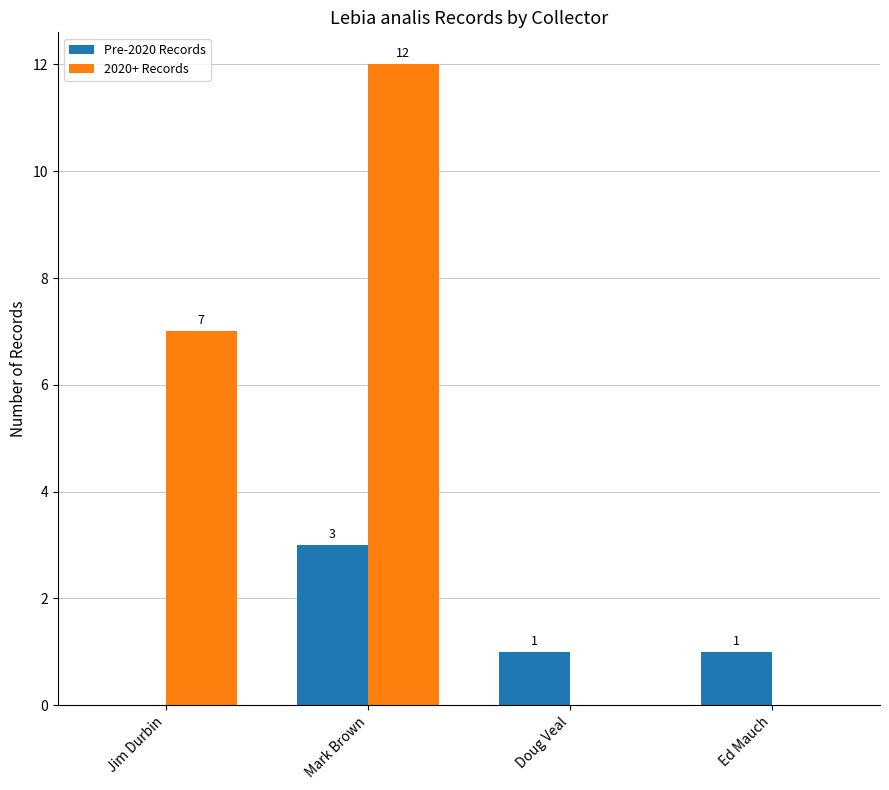

How many Pre-2020 Records values are between 1 and 3?

3